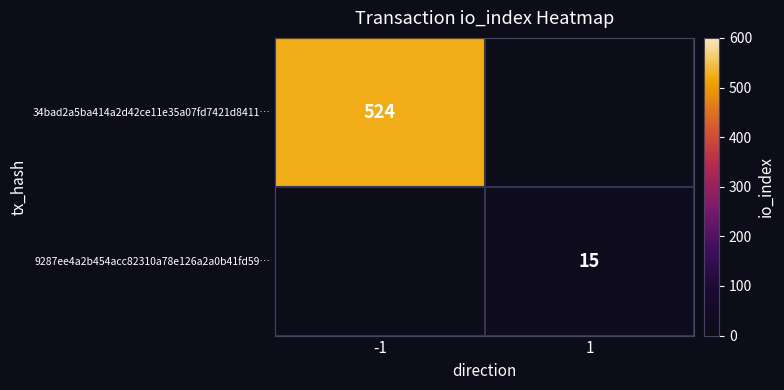

Count the number of categories in the chart.

2